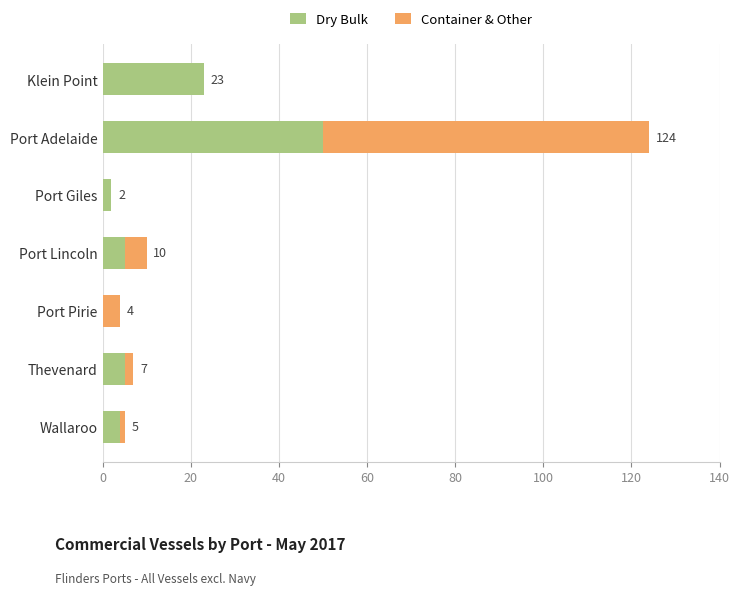

Count the number of categories in the chart.

7